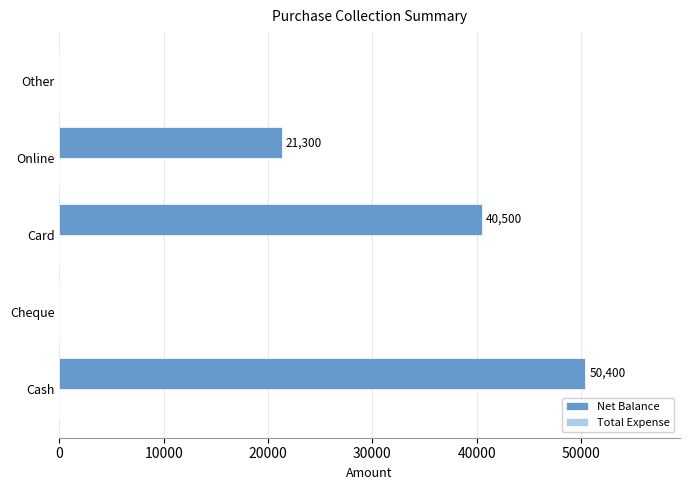

Reading top to bottom, transcribe all the data shown in this chart.

Other=0	Online=21300	Card=40500	Cheque=0	Cash=50400